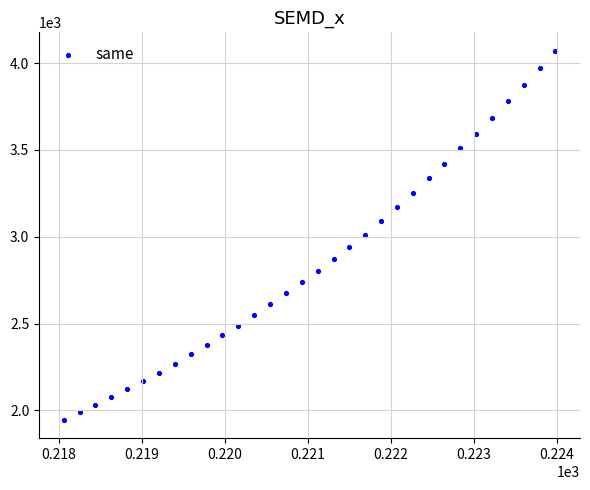

What is the range of Y values (max minus min)?

2124.8